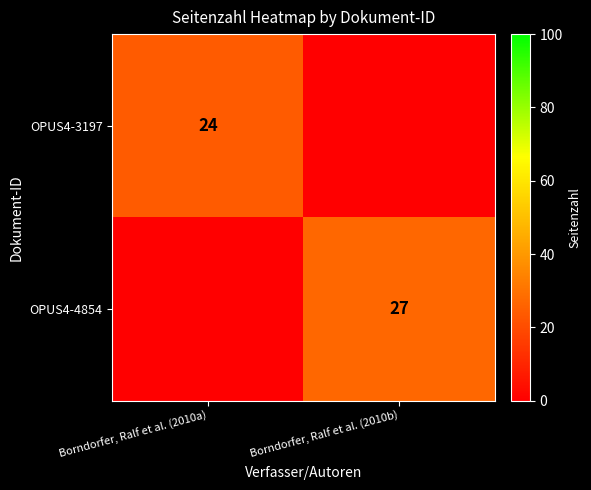

At how many categories does at least one series exceed 13?

2